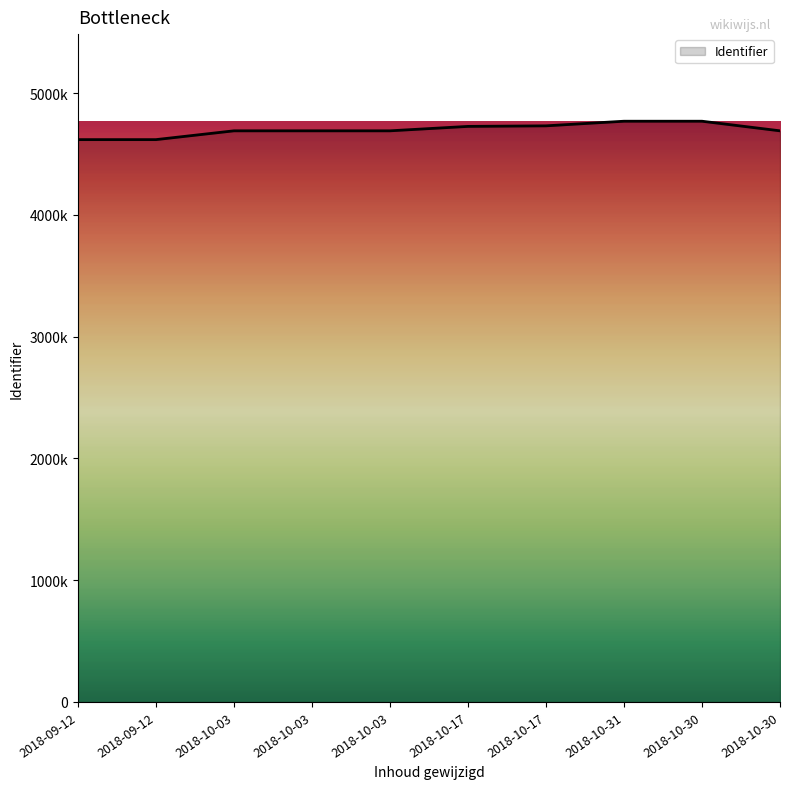

Does the chart display data point markers on the line(s)?

No